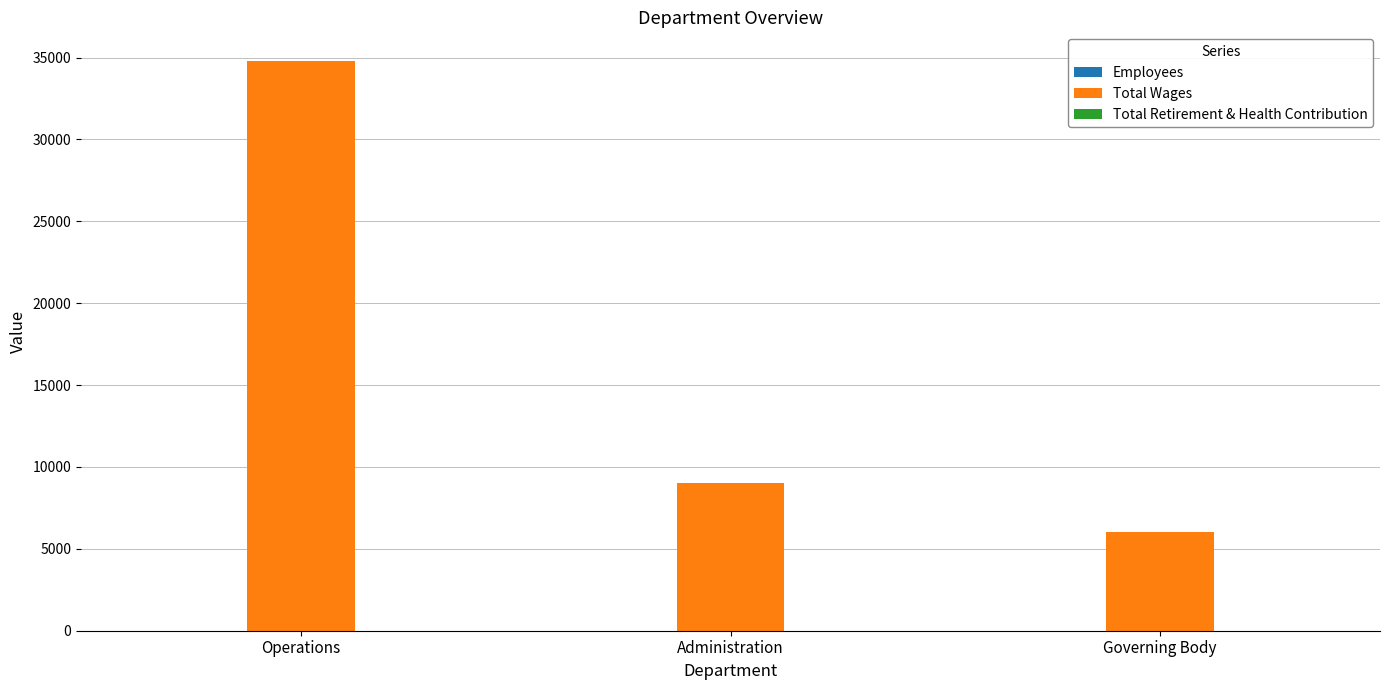

What is the maximum value for Total Wages?

34800